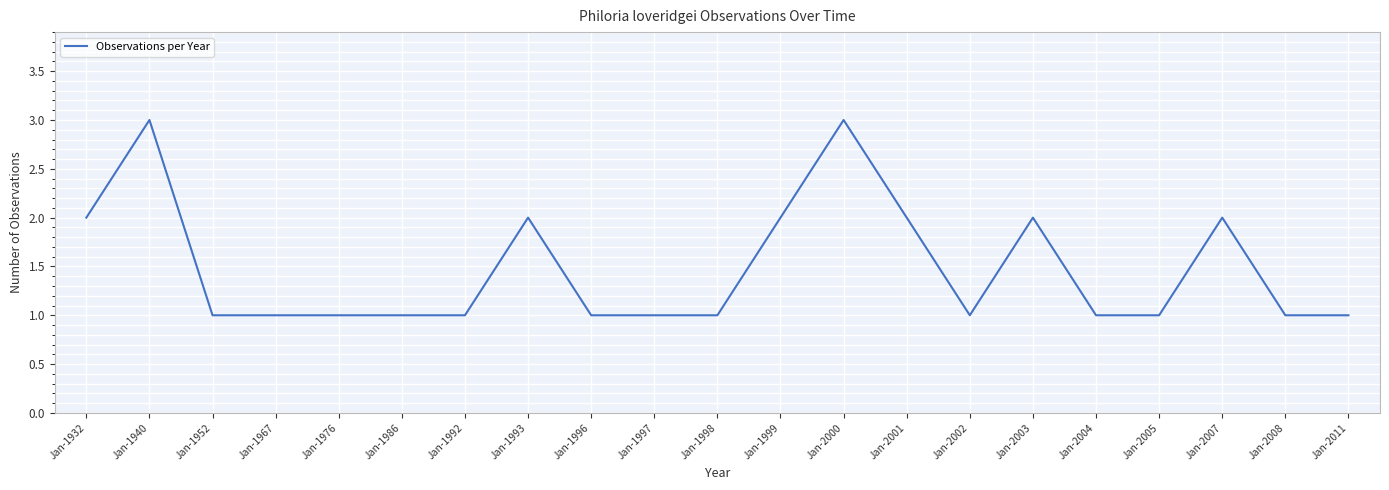

What is the maximum value shown in the chart?

3